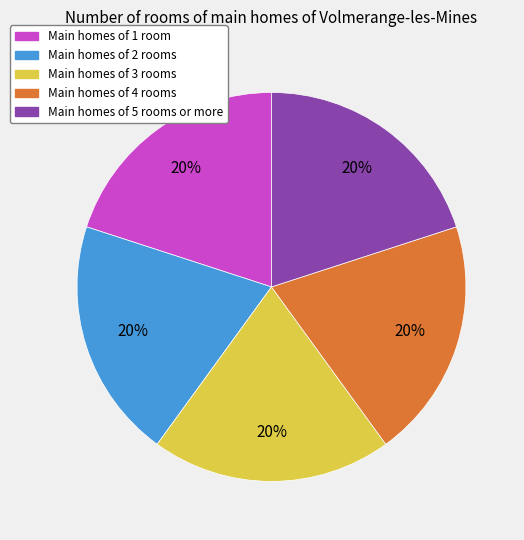

To the nearest percent, what is the average slice percentage?

20%